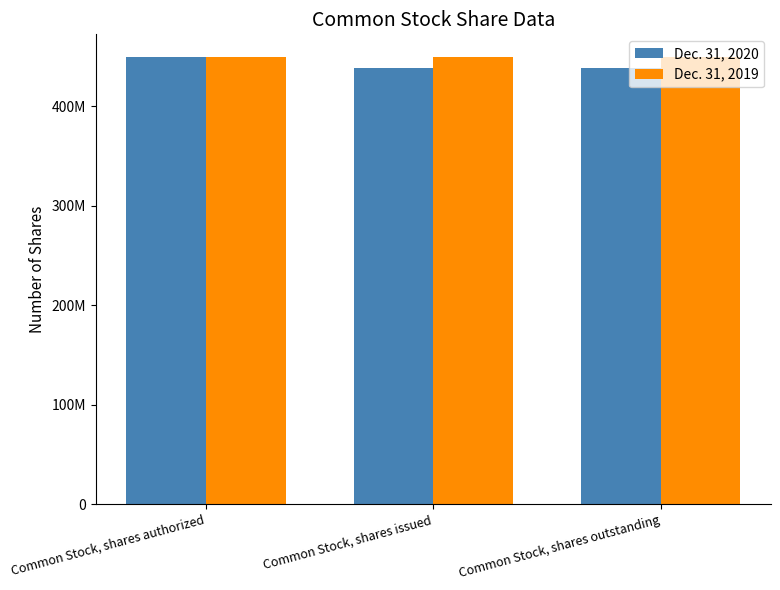

Reading left to right, transcribe all the data shown in this chart.

Dec. 31, 2020: 450000000	438672016	438672016
Dec. 31, 2019: 450000000	449506008	449506008